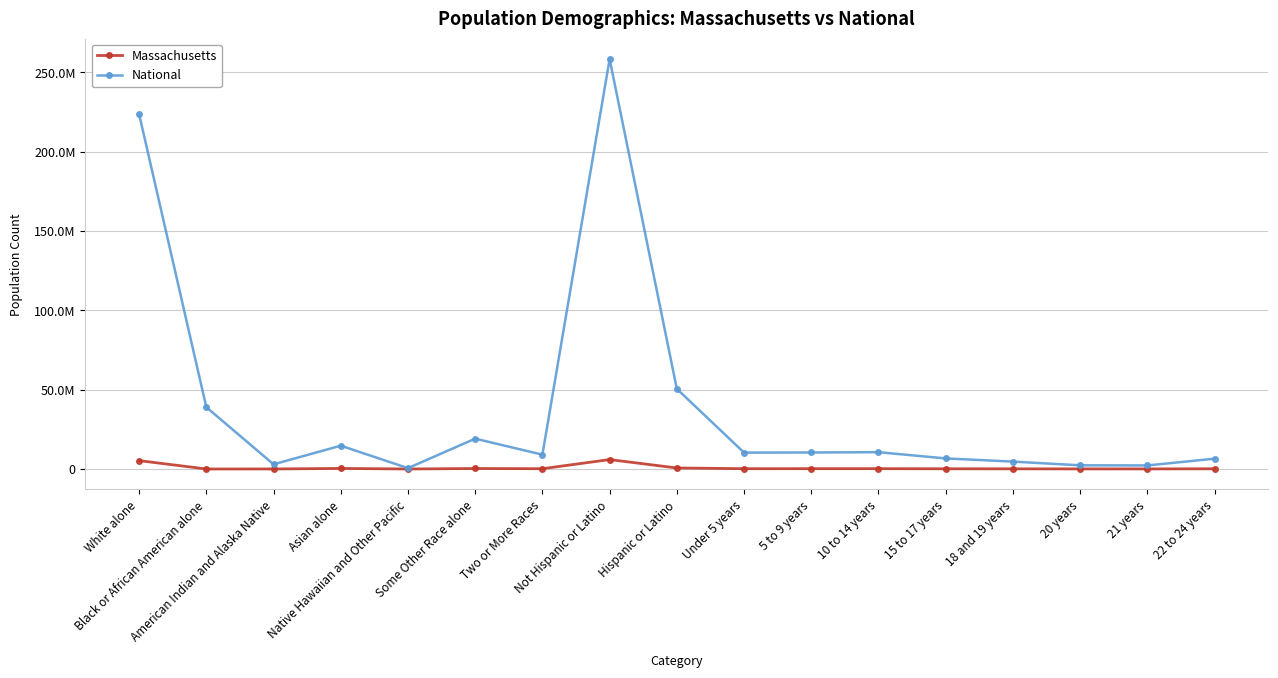

Reading left to right, transcribe all the data shown in this chart.

Massachusetts: 5265236	398	18850	349768	2223	305151	172003	5919975	627654	187605	196547	207419	133828	101052	50888	47778	137590
National: 223553265	38929319	2932248	14674252	540013	19107368	9009073	258267944	50477594	10319427	10389638	10579862	6656209	4647457	2308319	2223198	6482659